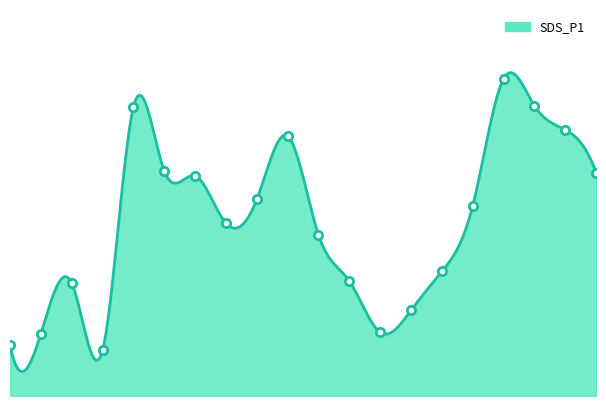

What is the minimum value shown in the chart?

3.5